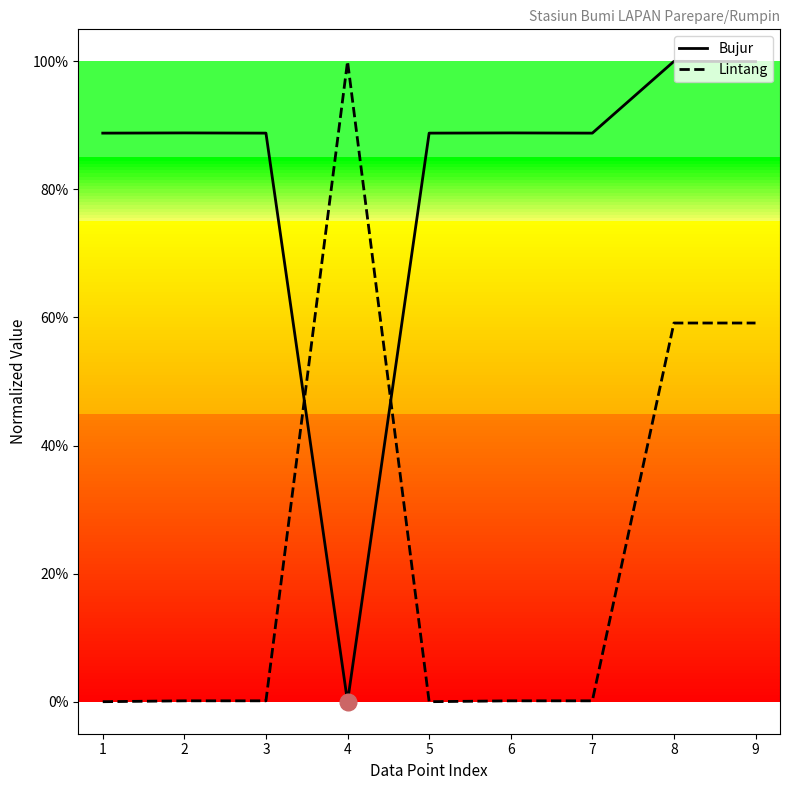

Does the chart display data point markers on the line(s)?

No